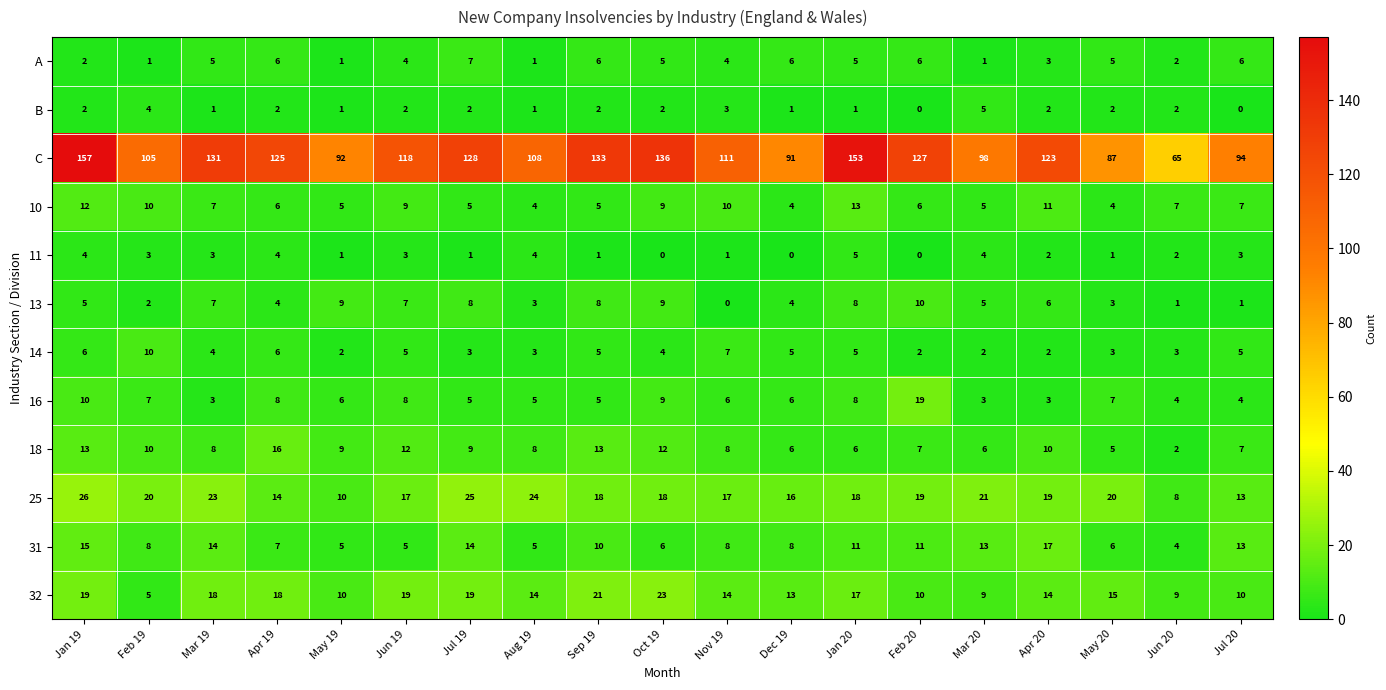

How many categories are shown in the chart?

19